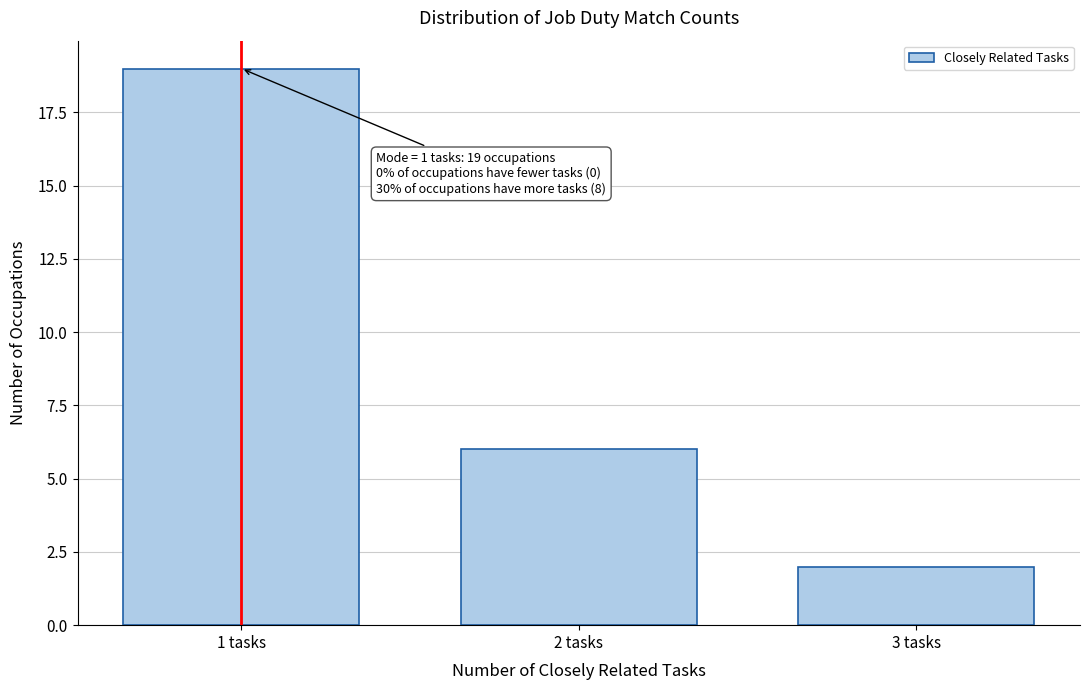

Reading left to right, extract all data points from this chart.

1 tasks=19	2 tasks=6	3 tasks=2